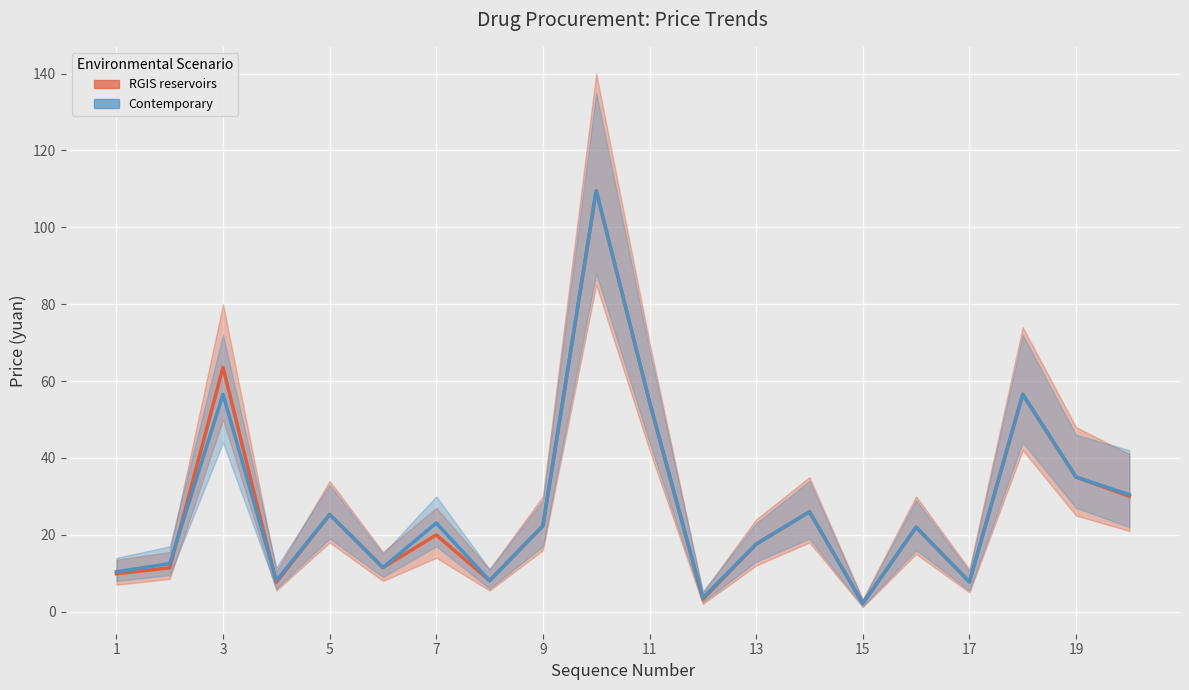

After their last crossing, which series has the higher values: Contemporary or RGIS reservoirs?

Contemporary